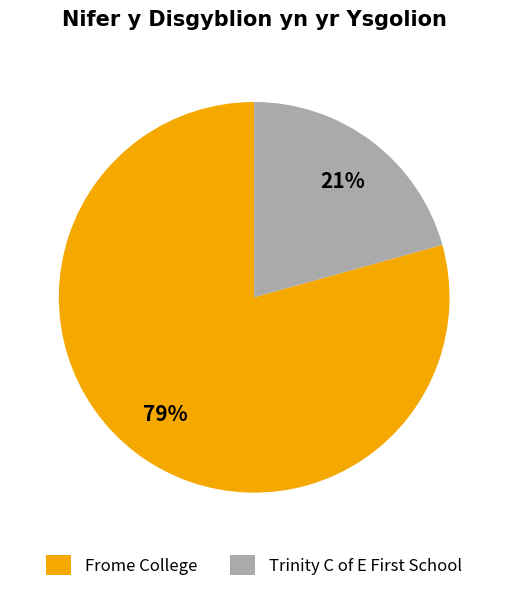

Which category has the biggest portion of the pie?

Frome College